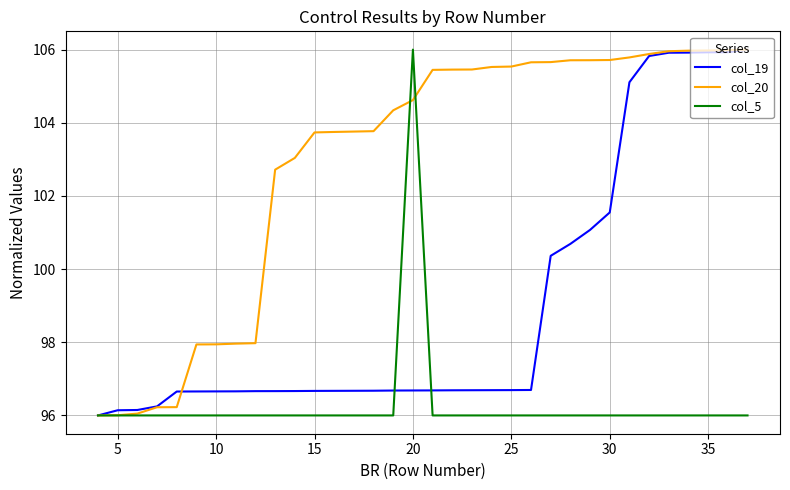

What is the highest value of the col_20 series?

106.0